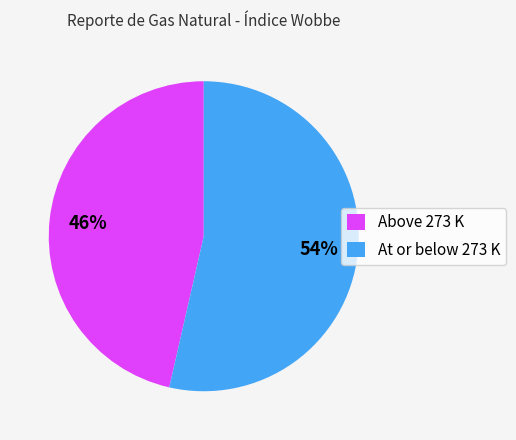

Which slice is the largest?

At or below 273 K